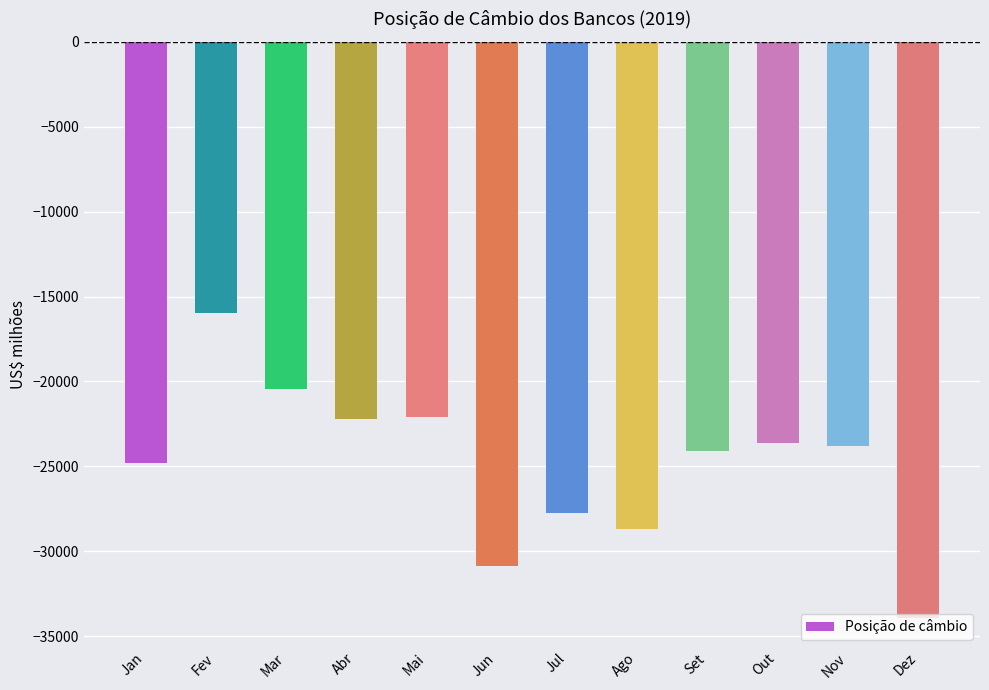

What is the smallest value displayed?

-33930.6